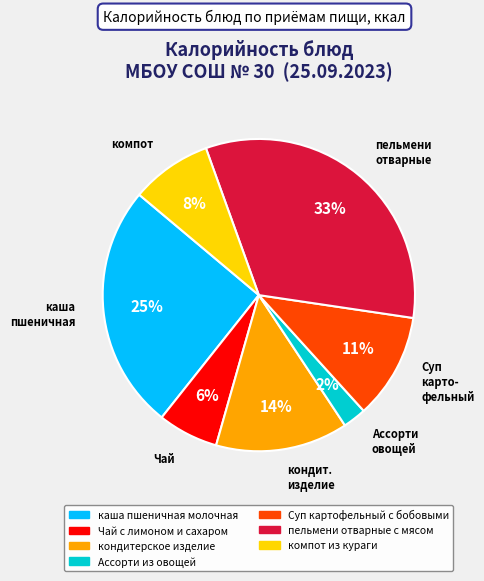

To the nearest percent, what is the combined percentage of пельмени отварные and Суп карто- фельный?

44%